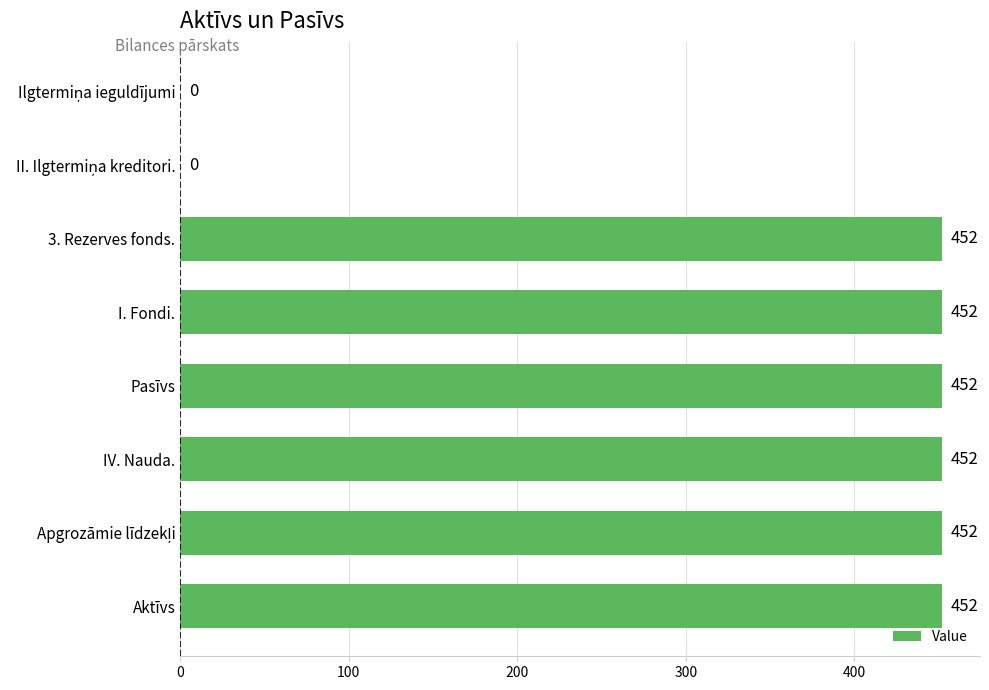

What is the ratio of the value at Aktīvs to the value at 3. Rezerves fonds.?

1.0